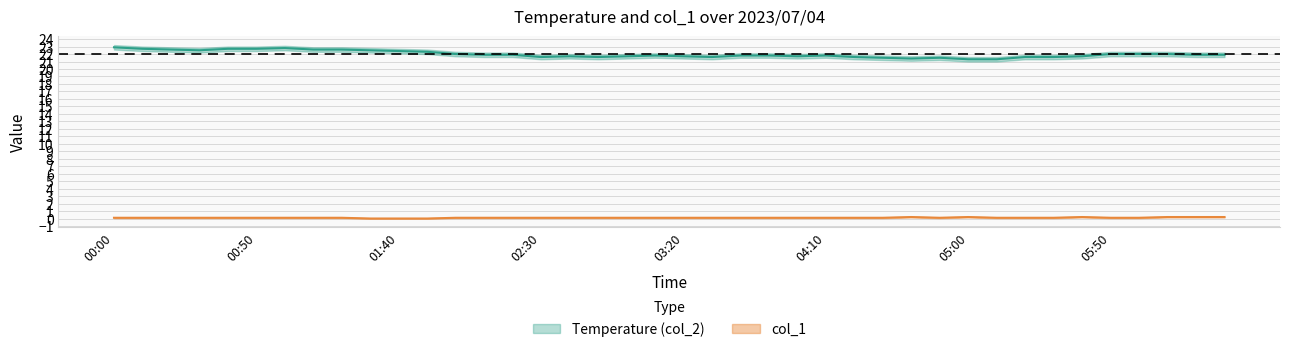

Does the chart have visible grid lines?

Yes